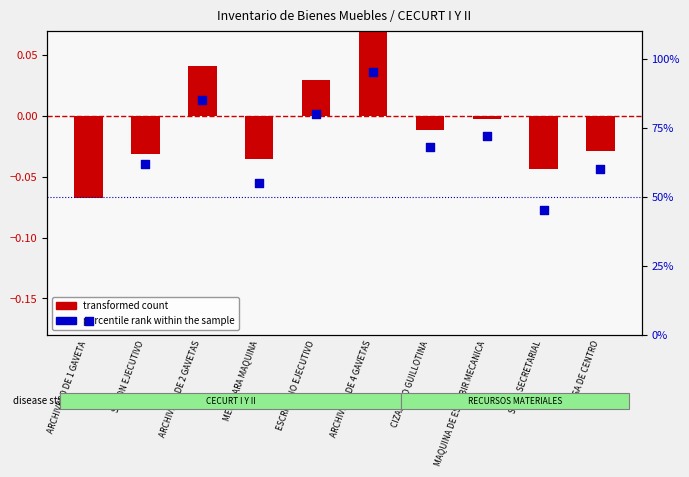

At which category is the sum across all series the highest?

ARCHIVERO DE 4 GAVETAS